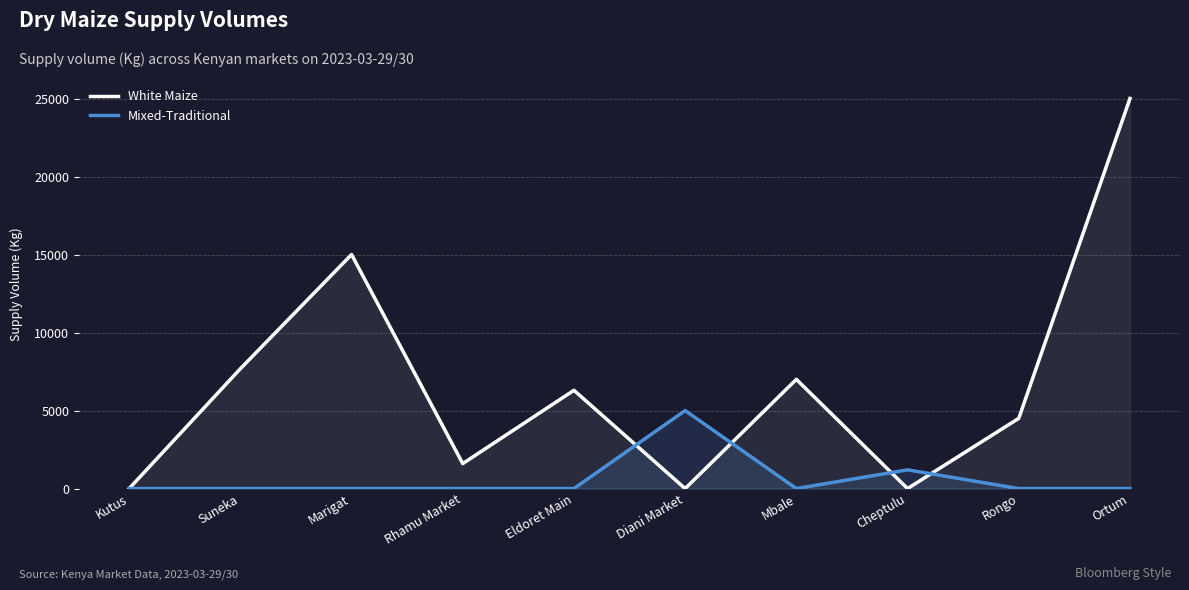

How many series are shown in this chart?

2